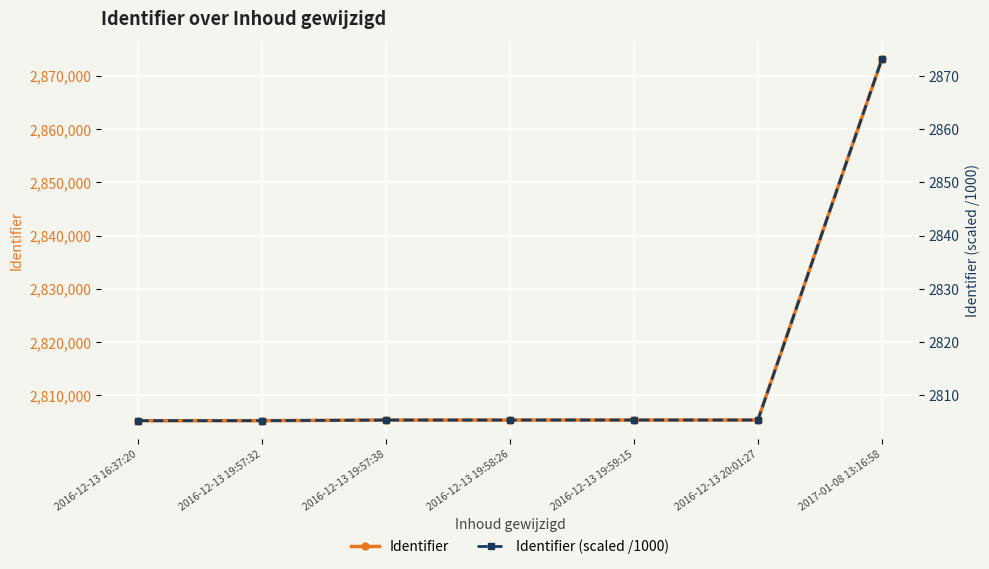

True or false: Identifier (scaled /1000) and Identifier intersect in this chart.

False